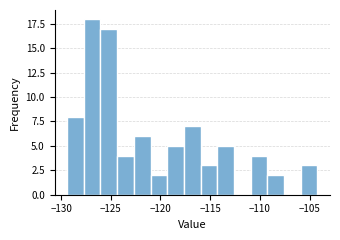

Around what value on the x-axis is the tallest bar? Give the approximate position of its centre, as read against the axis.

-127.0